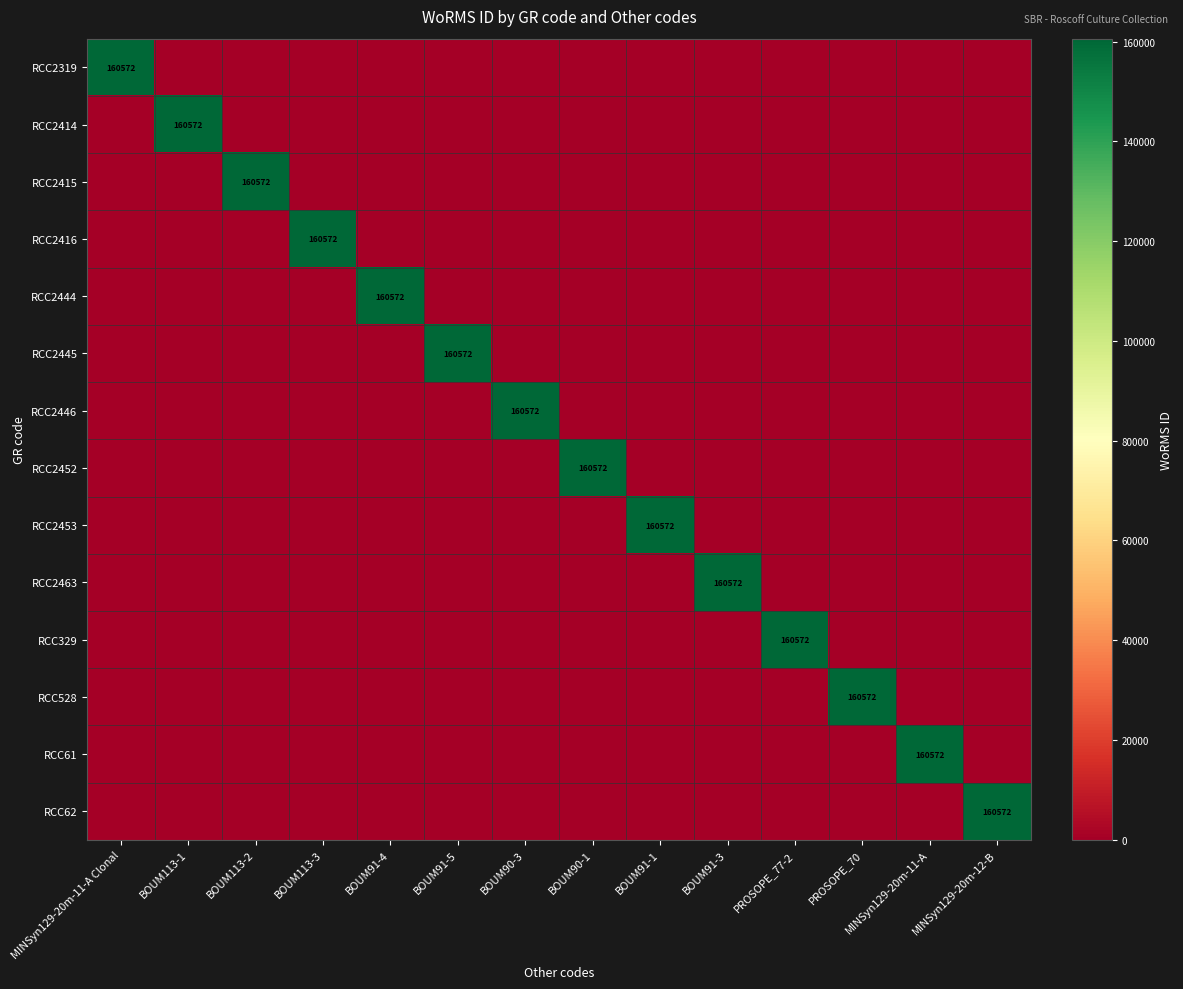

List the labels in order of RCC2446 value, smallest first.

MINSyn129-20m-11-A Clonal, BOUM113-1, BOUM113-2, BOUM113-3, BOUM91-4, BOUM91-5, BOUM90-1, BOUM91-1, BOUM91-3, PROSOPE_77-2, PROSOPE_70, MINSyn129-20m-11-A, MINSyn129-20m-12-B, BOUM90-3